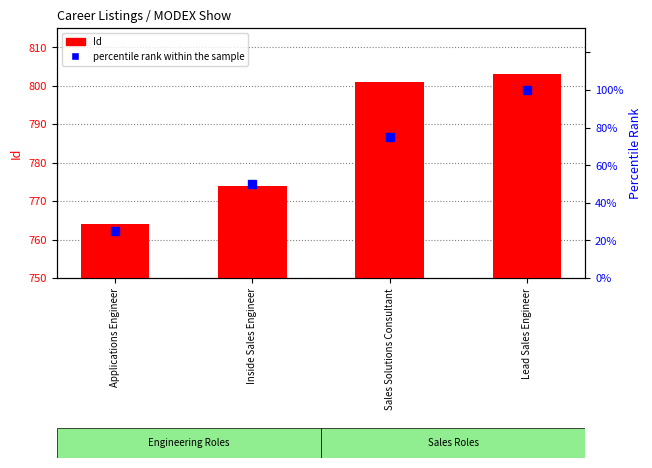

Which series has the widest spread of values?

percentile rank within the sample